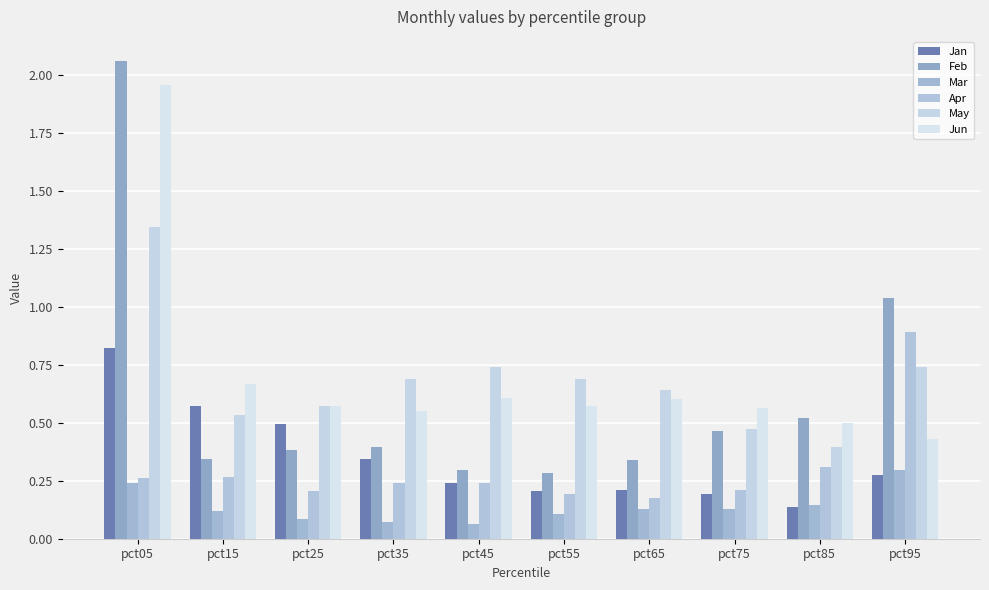

Between pct55 and pct35, which is larger?

pct35